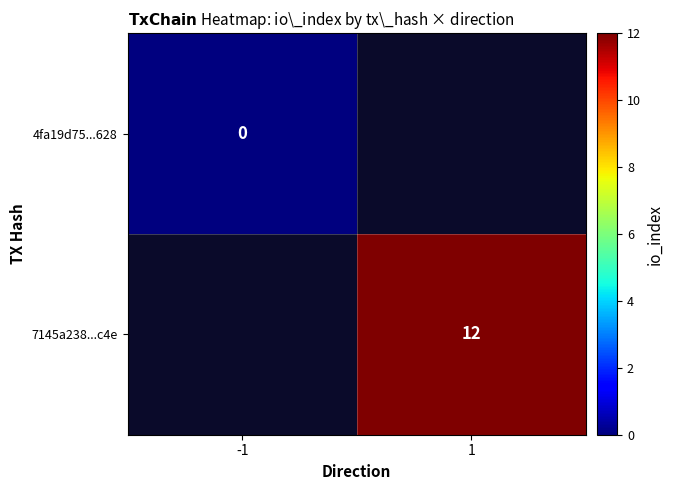

Is the value of 4fa19d75...628 at -1 greater than the value of 7145a238...c4e at 1?

No